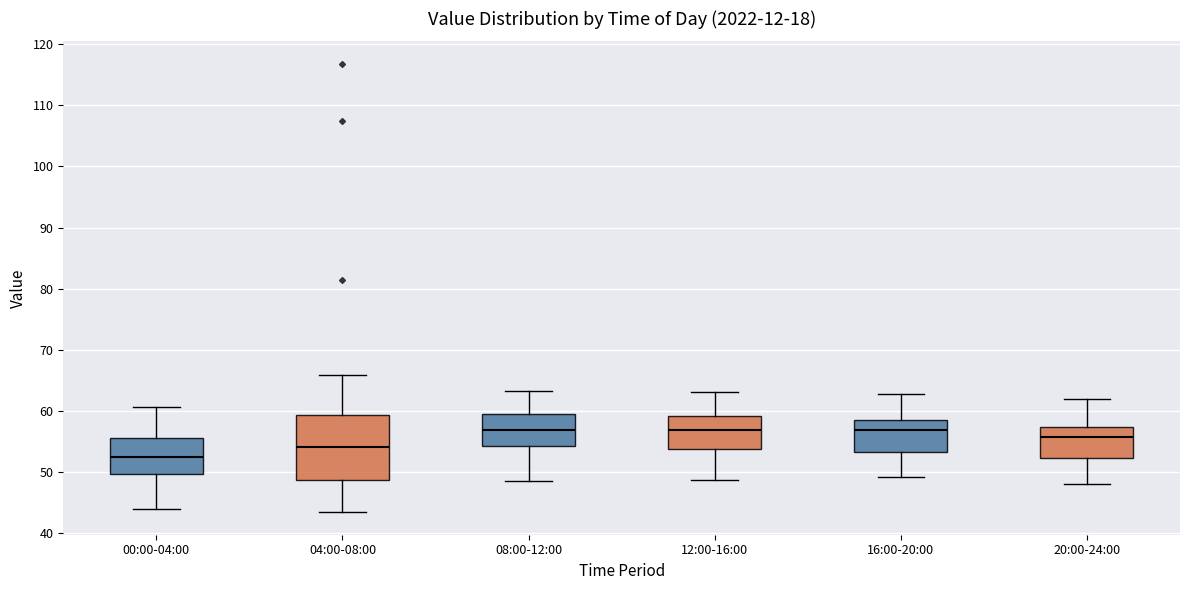

Which box has the lowest median line?

00:00-04:00